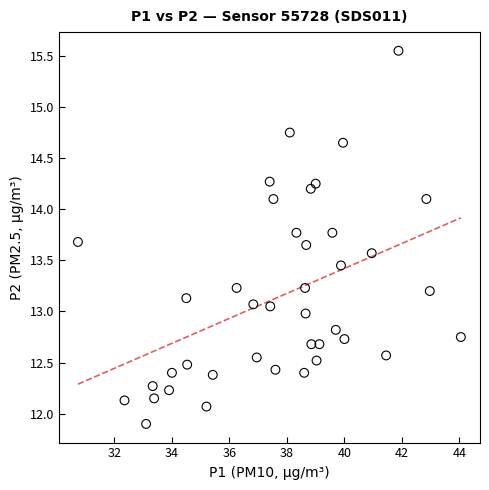

What is the range of X values (max minus min)?

13.3